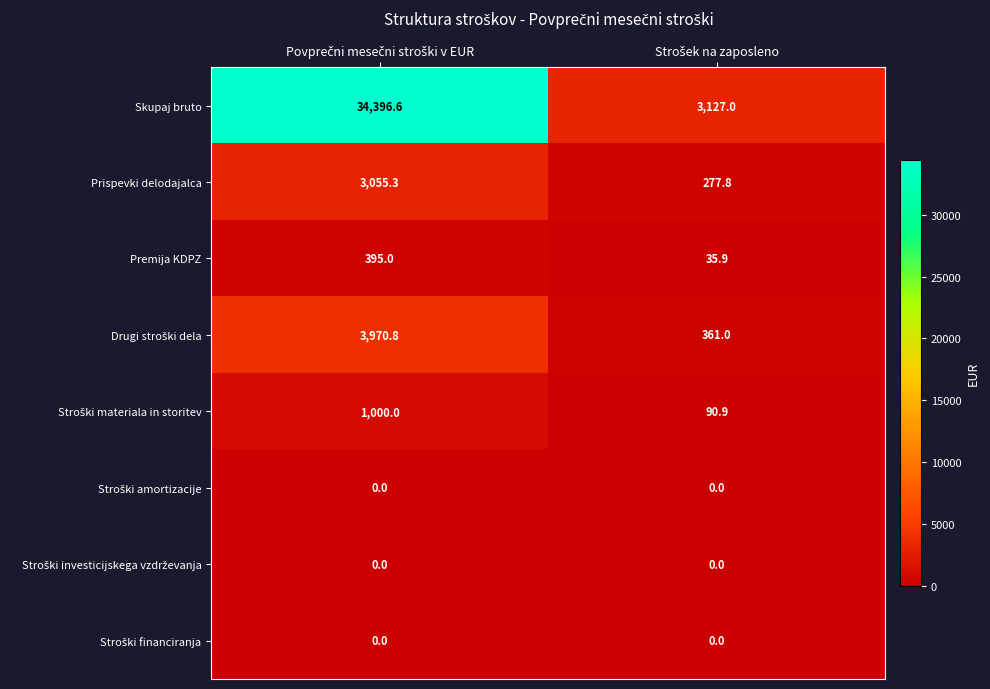

Which series has the largest total across all categories?

Skupaj bruto